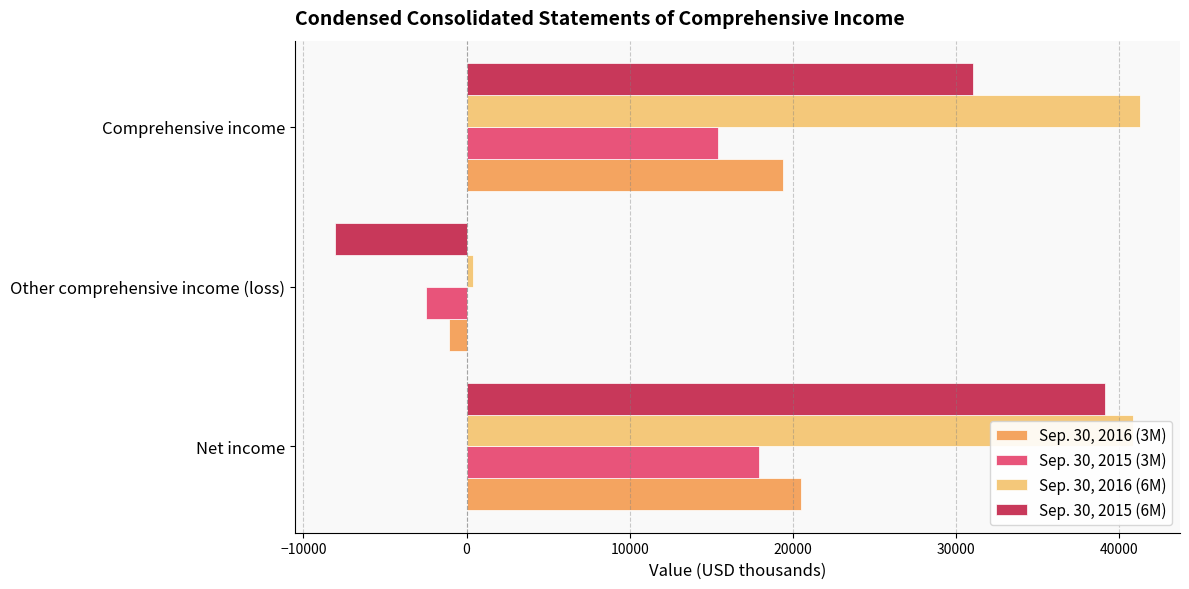

Rank the series by their maximum value, from highest to lowest.

Sep. 30, 2016 (6M), Sep. 30, 2015 (6M), Sep. 30, 2016 (3M), Sep. 30, 2015 (3M)